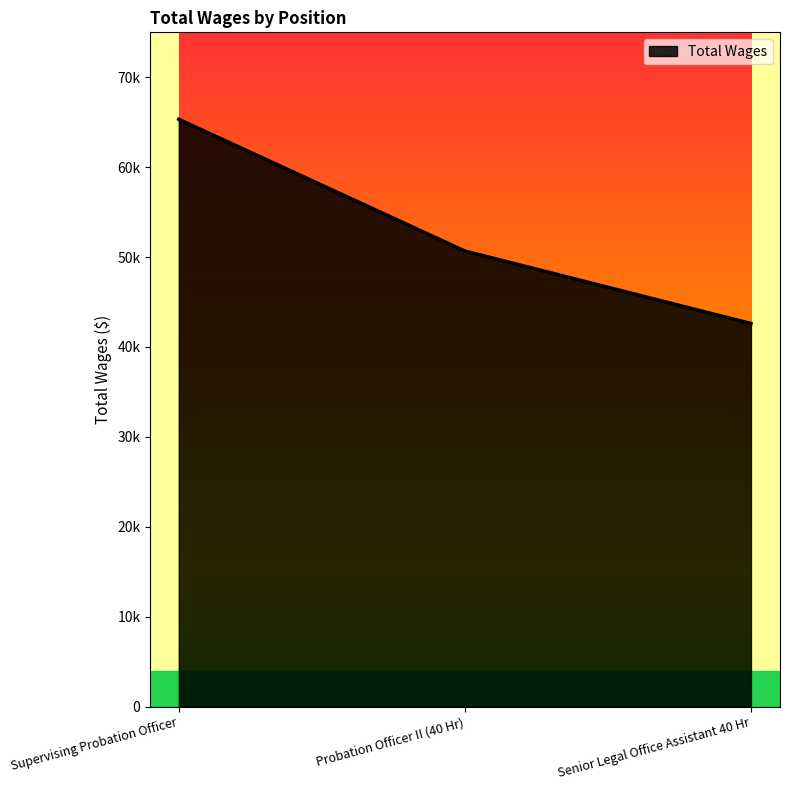

What position from the right is Supervising Probation Officer?

3